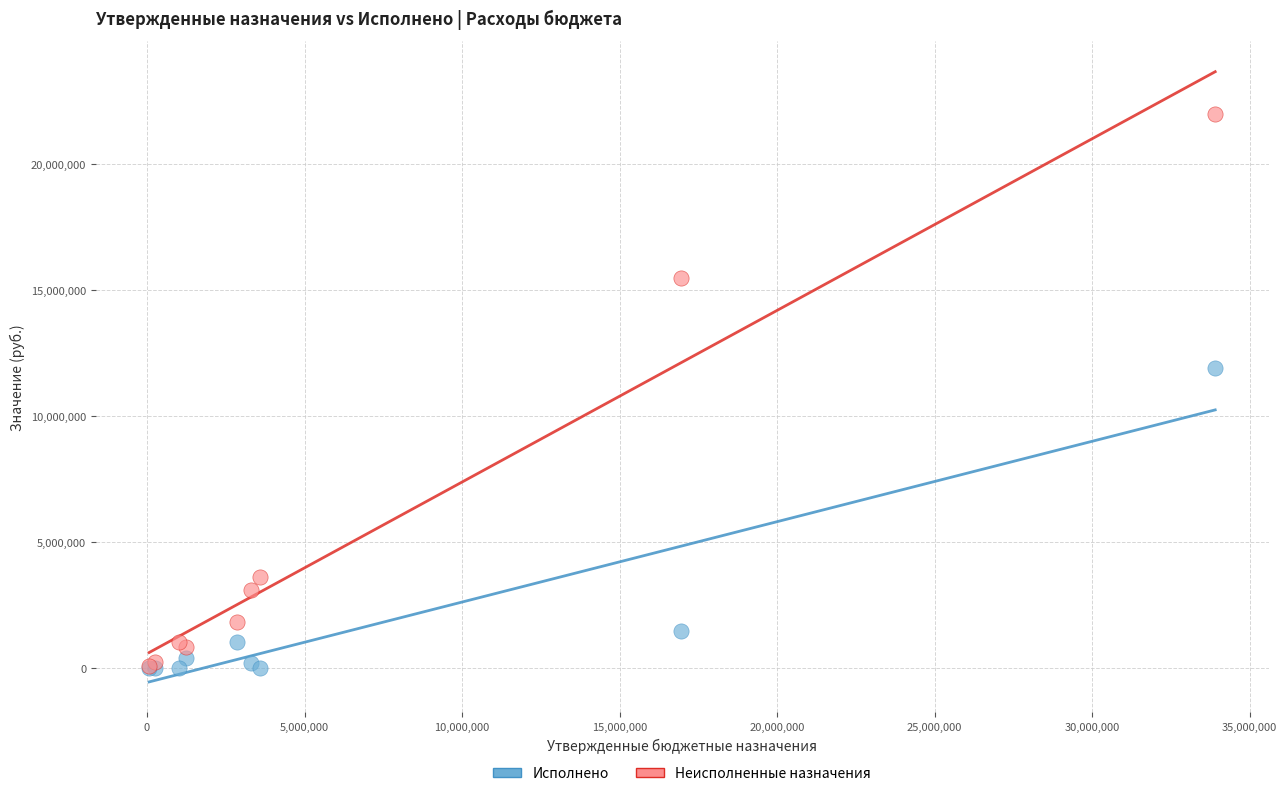

In the Исполнено series, what Y value is closest to 5959150?

1486197.0